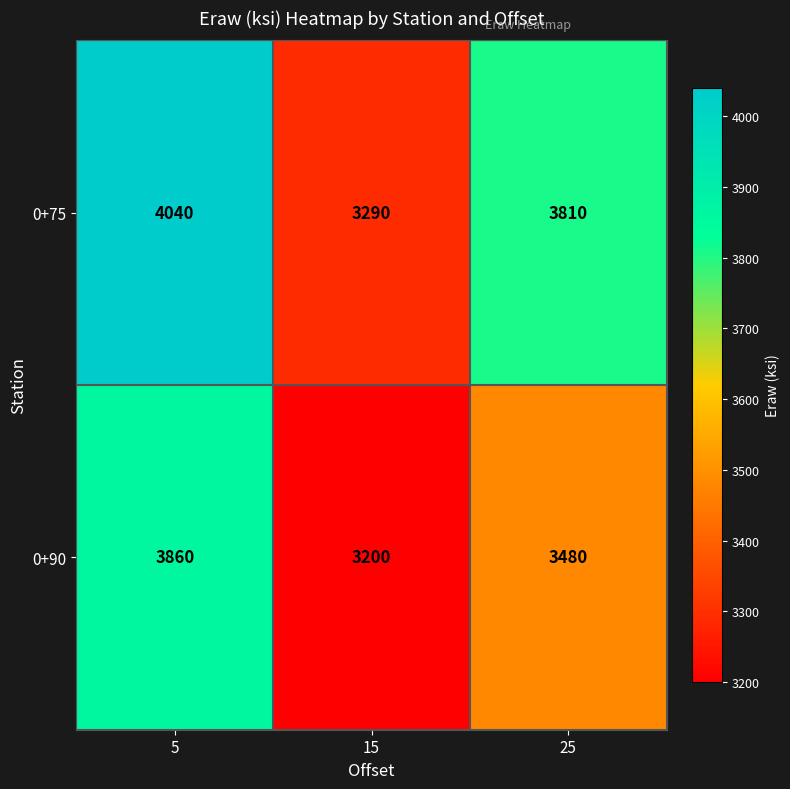

What is the sum of all 0+90 values?

10540